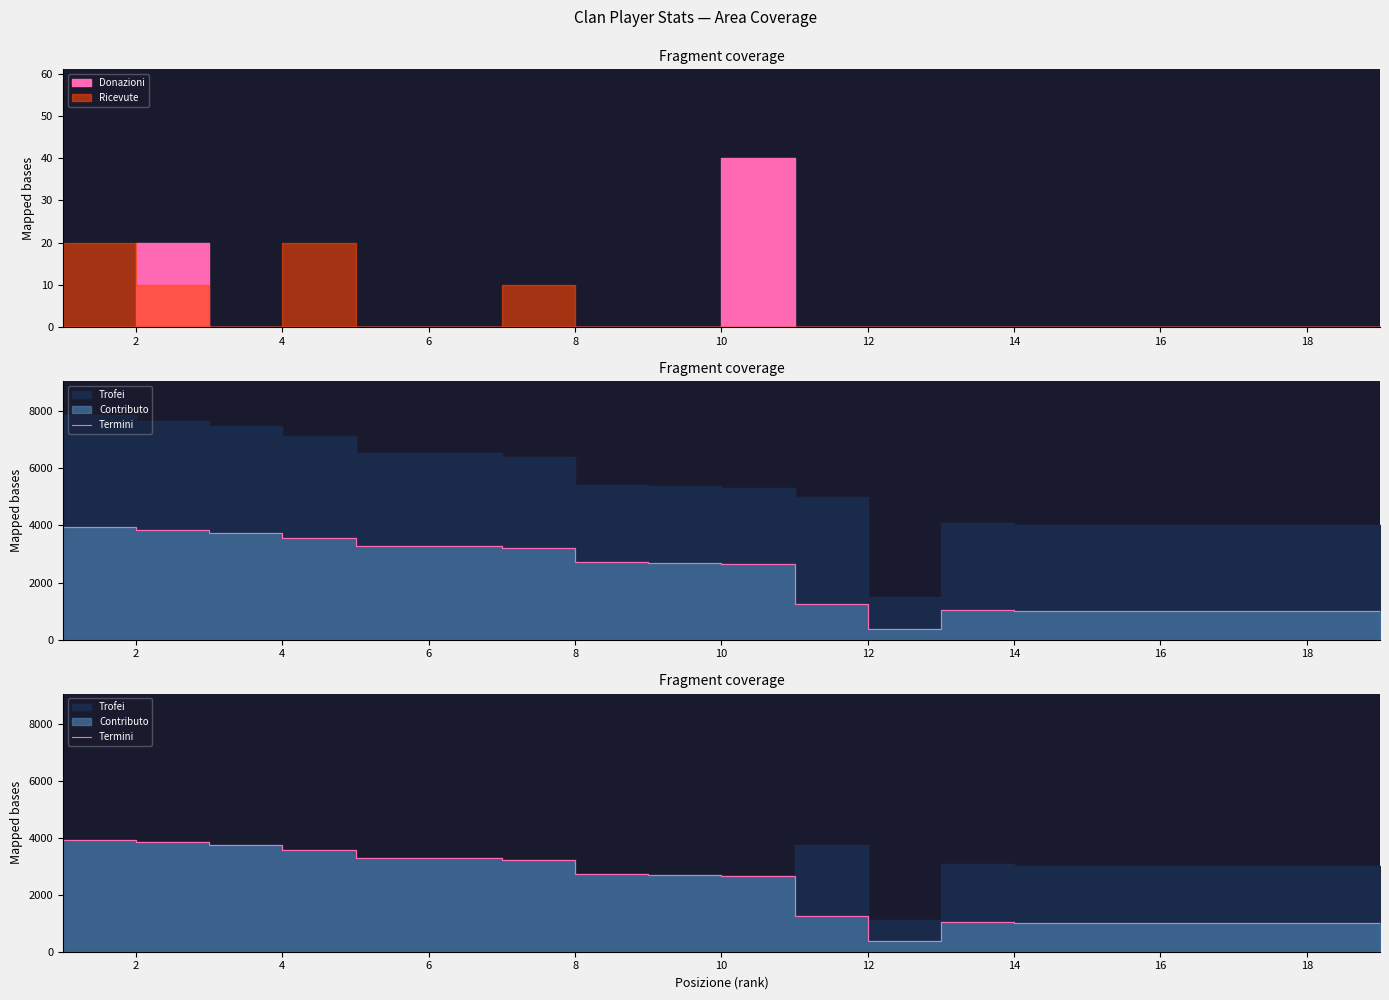

What is the value of the 18th point from the left?

1000